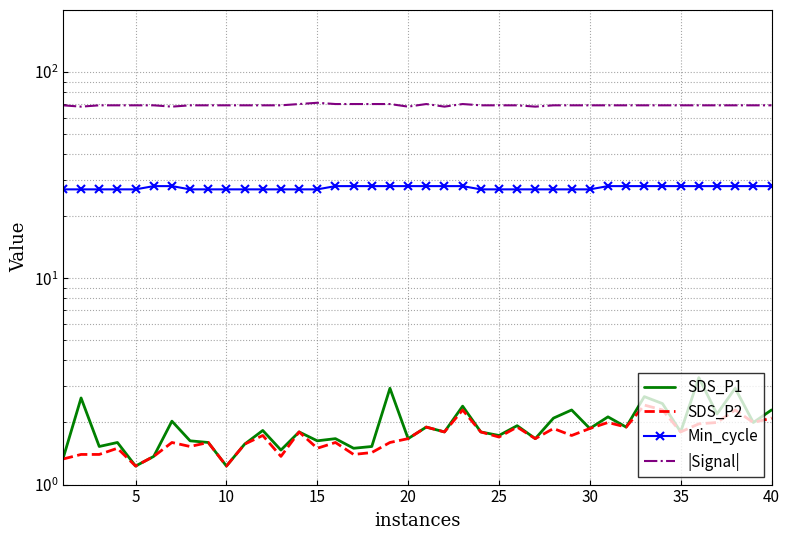

True or false: SDS_P1 and Min_cycle cross at least once.

False